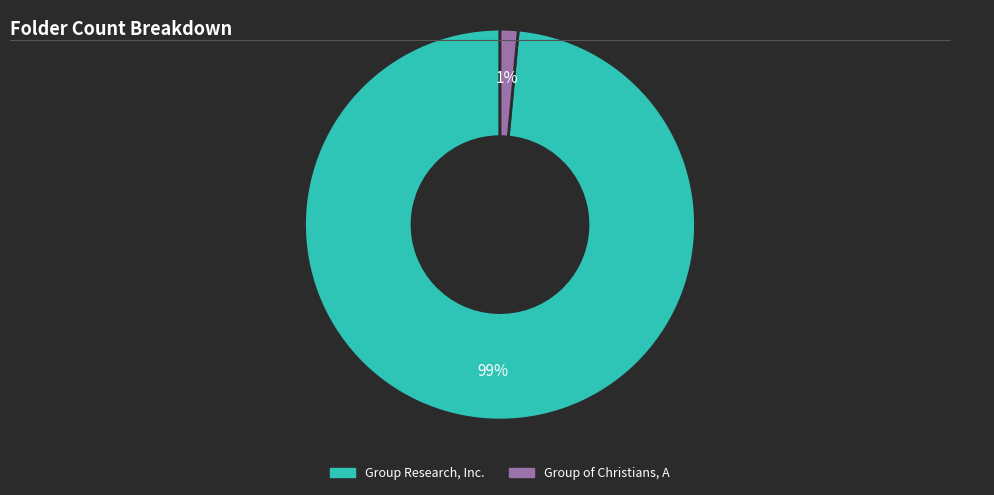

To the nearest percent, what is the combined percentage of Group Research, Inc. and Group of Christians, A?

100%